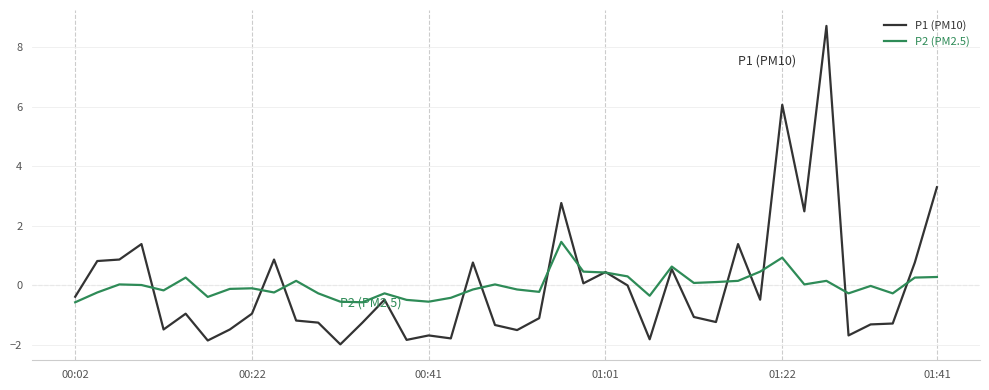

Which series has the widest spread of values?

P1 (PM10)